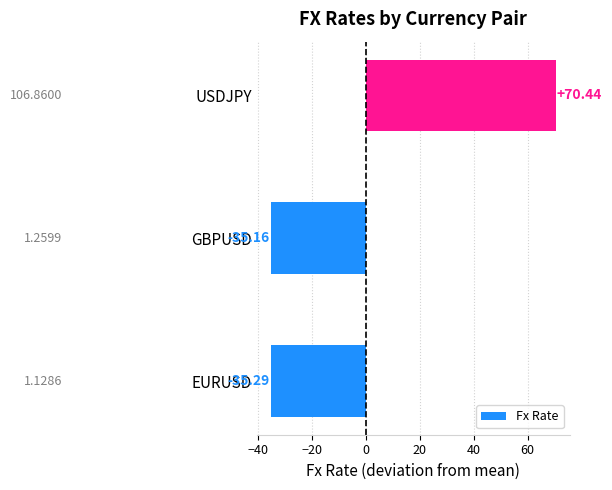

Between USDJPY and EURUSD, which is larger?

USDJPY